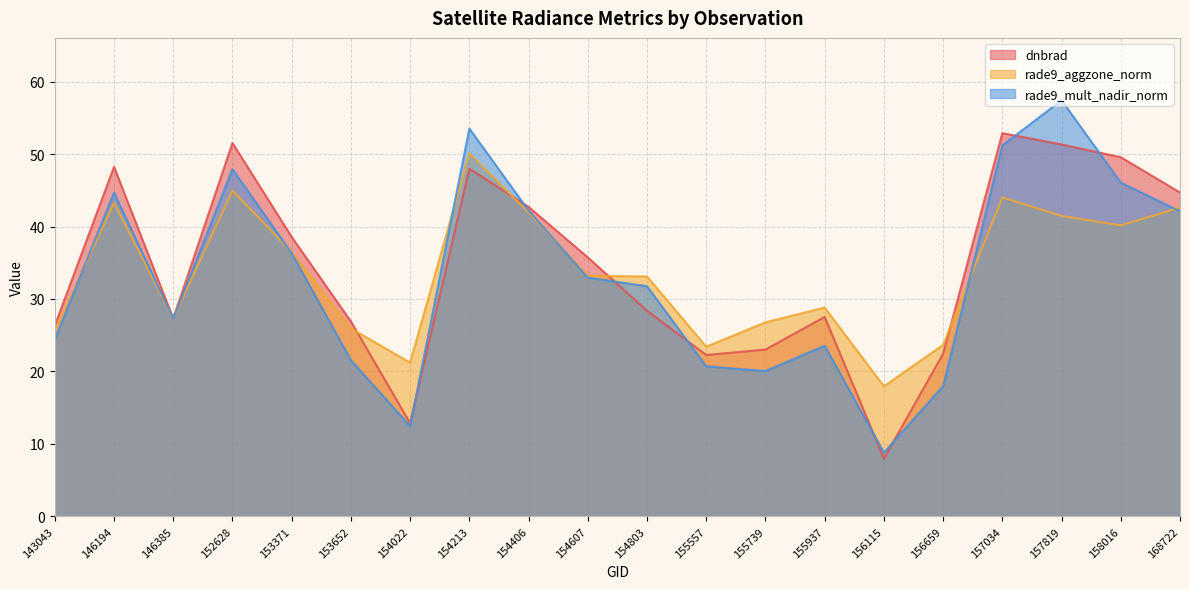

Reading left to right, transcribe all the data shown in this chart.

dnbrad: 26.3	48.2	27.3	51.5	38.6	26.9	12.9	48.0	42.7	35.7	28.4	22.3	23.0	27.5	8.0	22.4	52.9	51.3	49.6	44.7
rade9_aggzone_norm: 25.6	43.3	27.3	45.0	36.5	25.9	21.2	50.1	41.9	33.2	33.1	23.4	26.8	28.8	17.9	23.7	44.0	41.5	40.2	42.6
rade9_mult_nadir_norm: 24.4	44.7	27.3	47.9	36.3	21.5	12.4	53.5	42.2	32.9	31.8	20.7	20.1	23.5	8.8	18.0	51.2	57.4	46.1	42.1